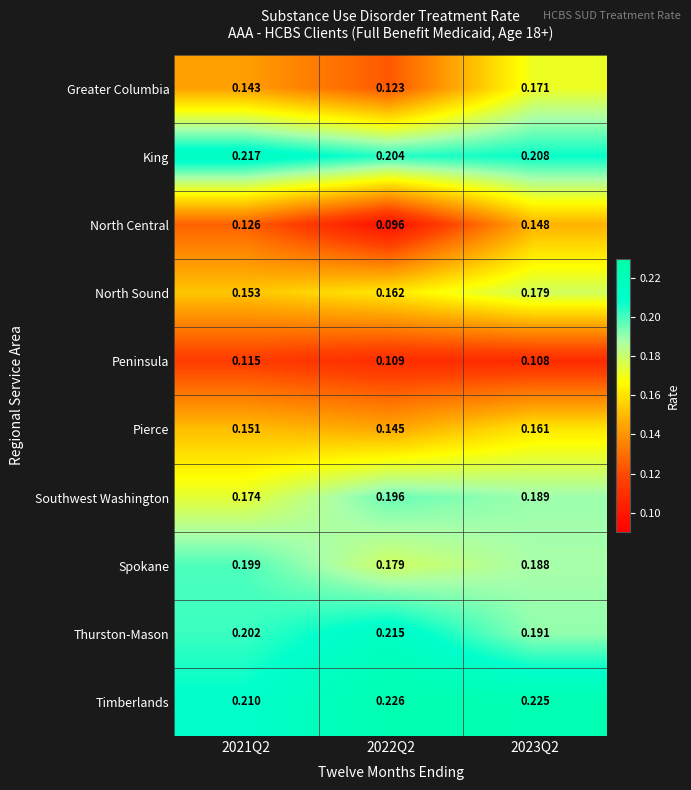

Is the value of Spokane at 2022Q2 greater than the value of Thurston-Mason at 2022Q2?

No